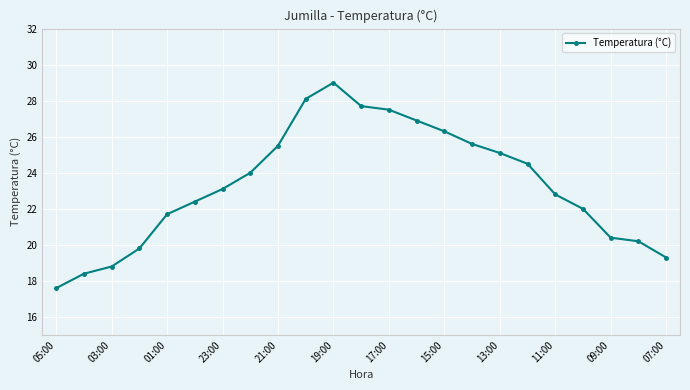

Reading left to right, transcribe all the data shown in this chart.

17.6	18.4	18.8	19.8	21.7	22.4	23.1	24.0	25.5	28.1	29.0	27.7	27.5	26.9	26.3	25.6	25.1	24.5	22.8	22.0	20.4	20.2	19.3